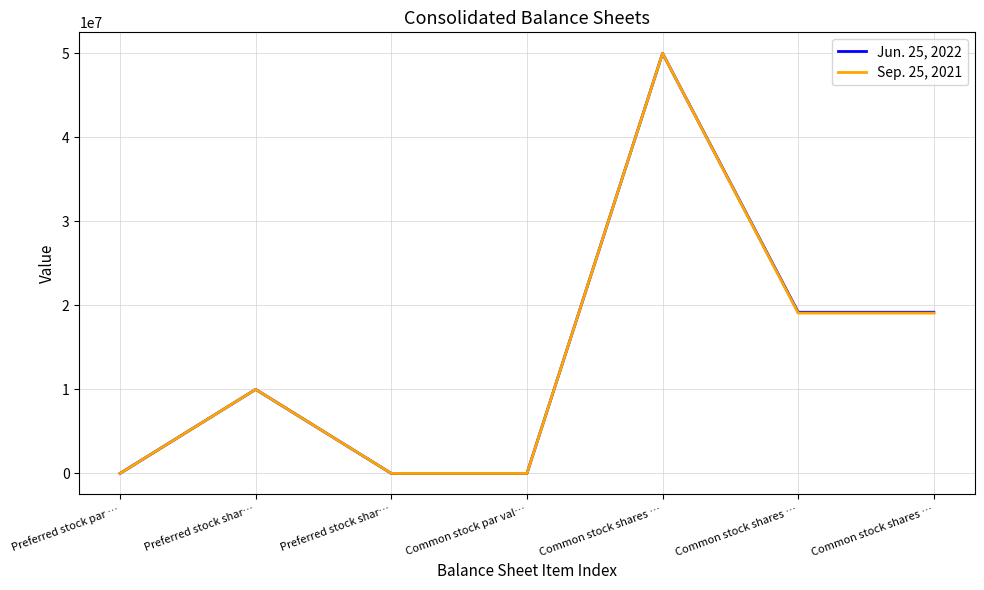

How many lines are shown in the chart?

2